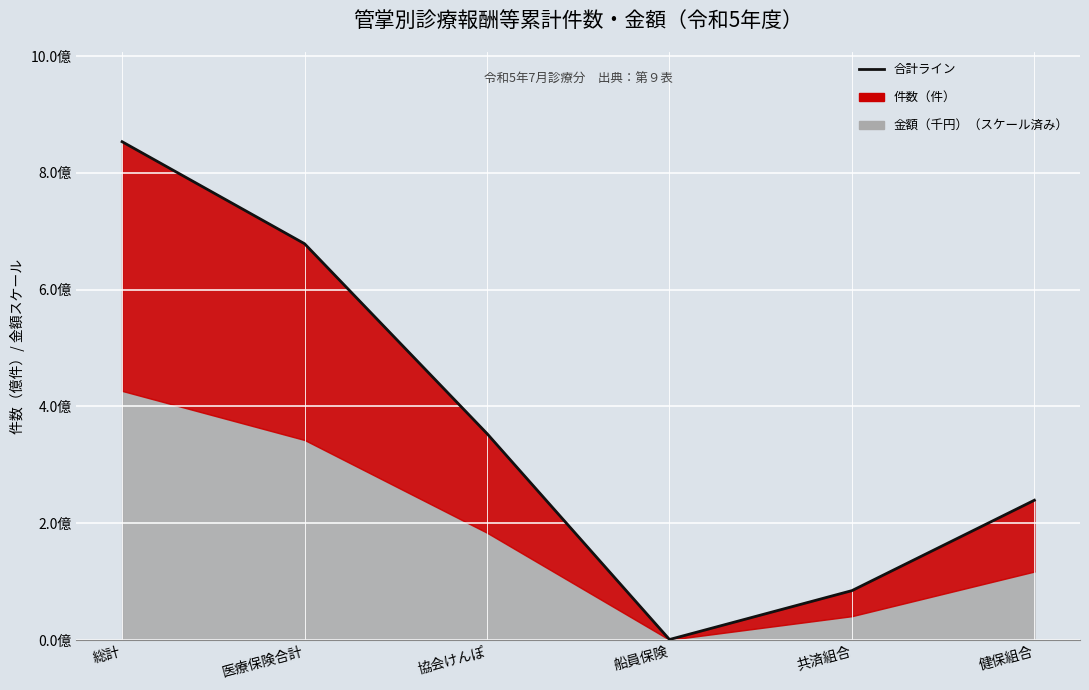

The chart shows a value of 387627345.3 at 医療保険合計. True or false?

False